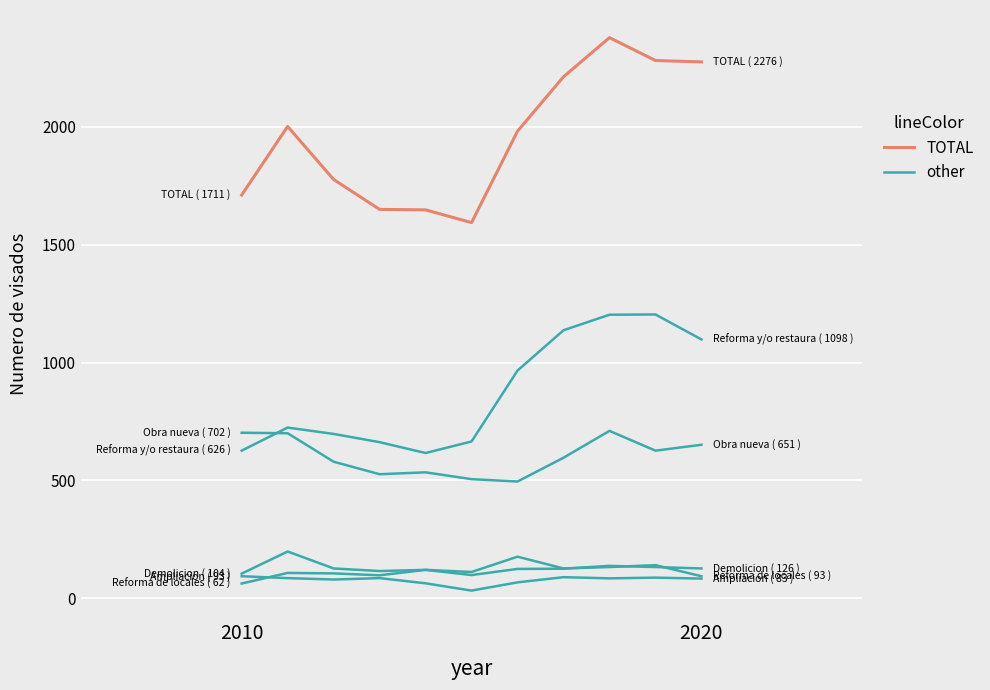

Does the chart have visible grid lines?

Yes